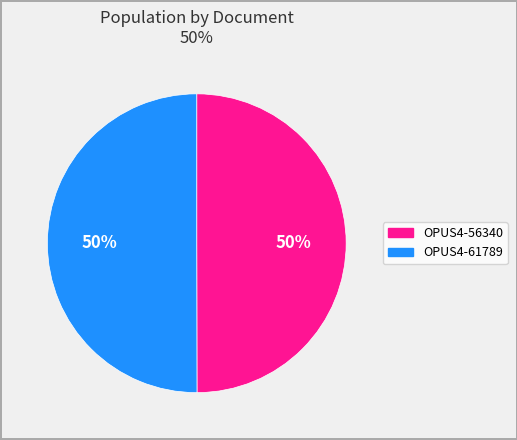

Count the number of slices in the pie.

2